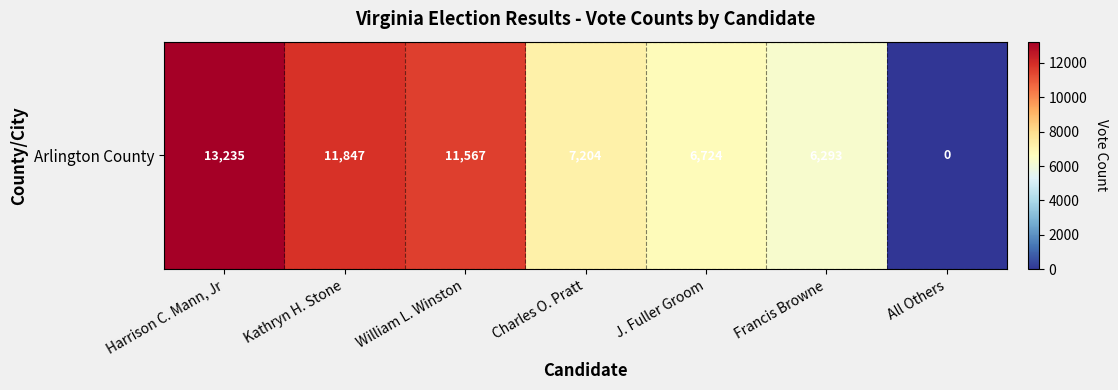

Which label corresponds to the largest value in the chart?

Harrison C. Mann, Jr